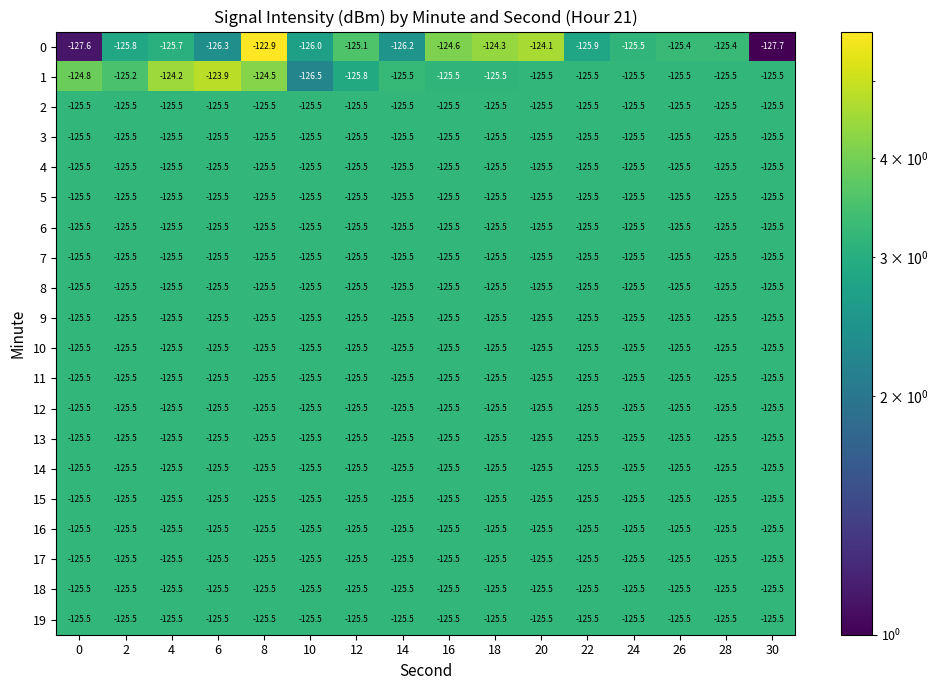

What is the maximum value shown in the chart?

-122.9